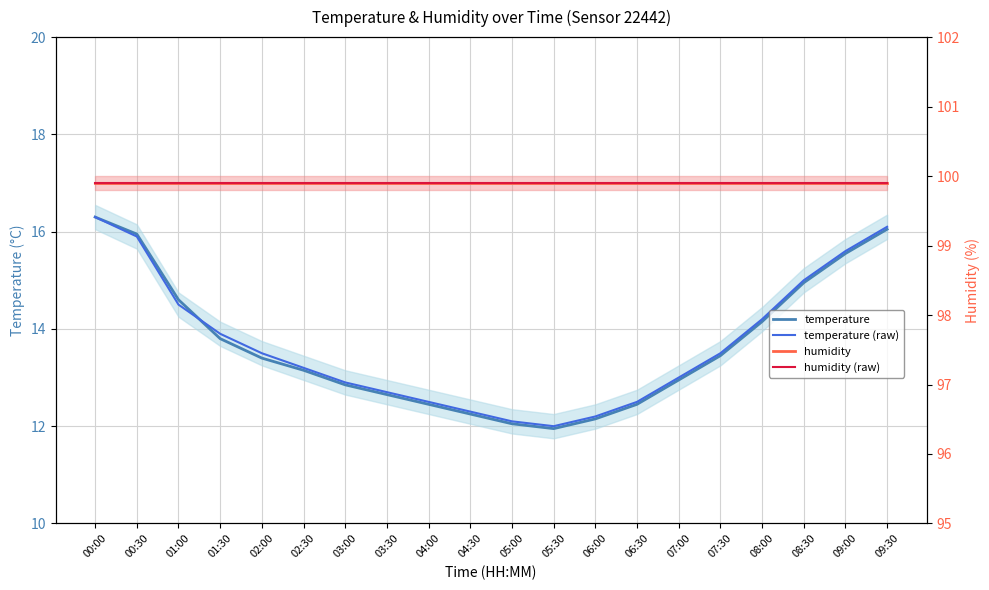

What value does the humidity series have at 09:30?

99.9